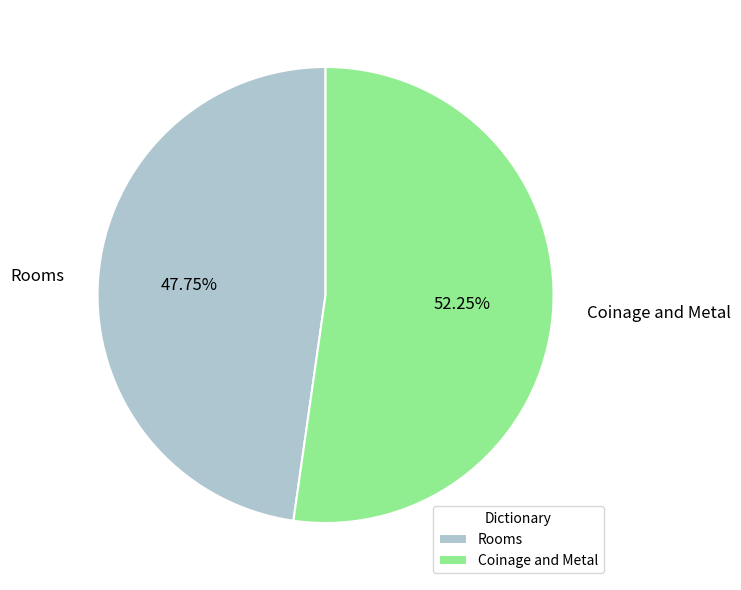

What percentage is the Rooms slice, to the nearest percent?

48%